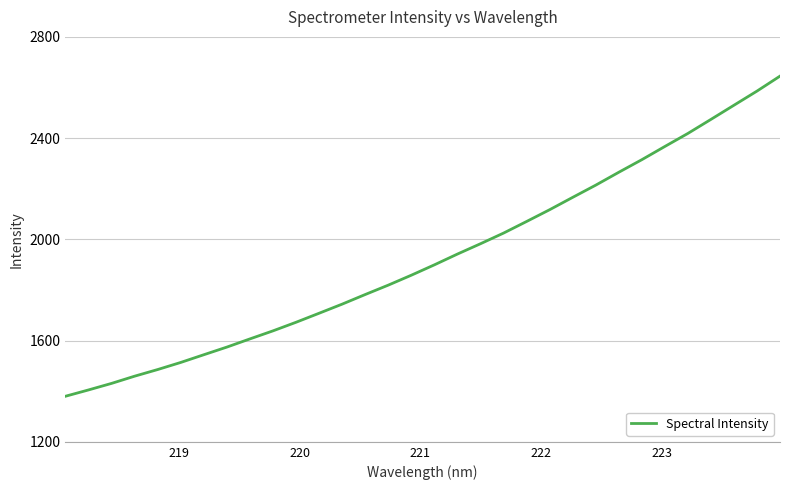

What is the difference between the maximum and minimum values?

1264.9